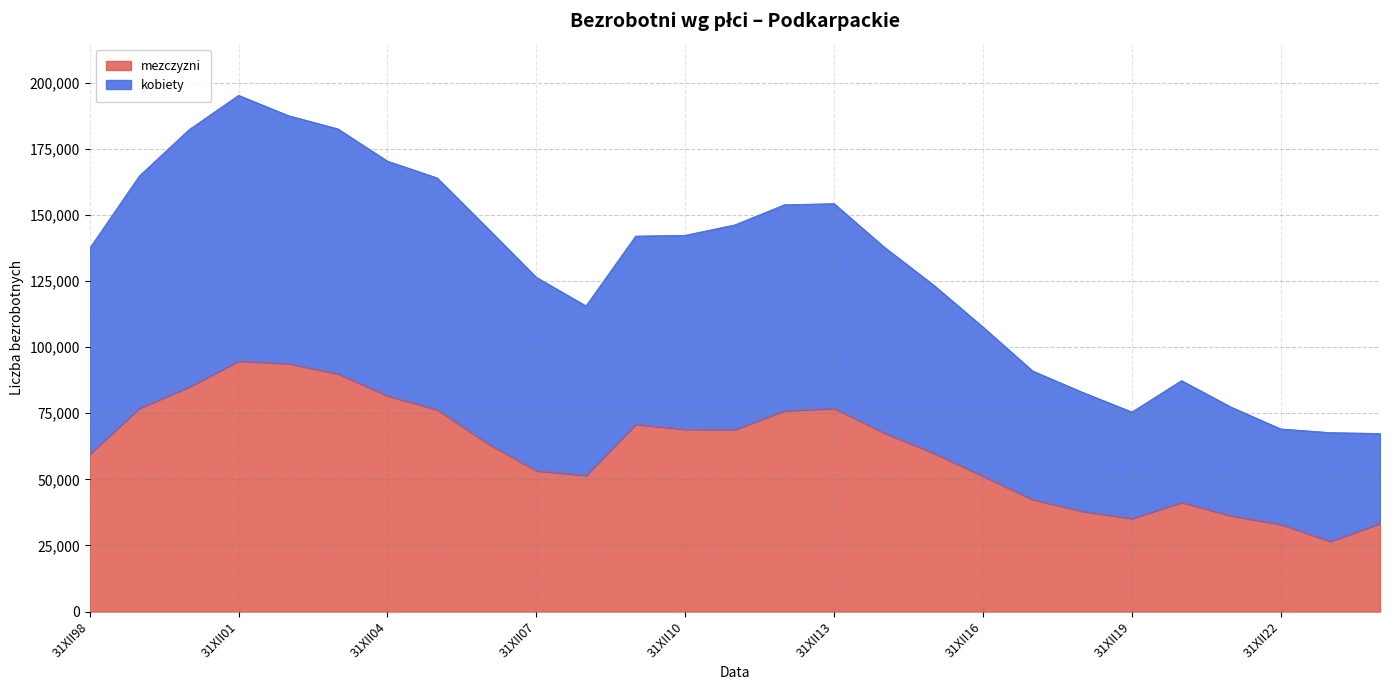

What is the total value across all series at 31XII07?

126360